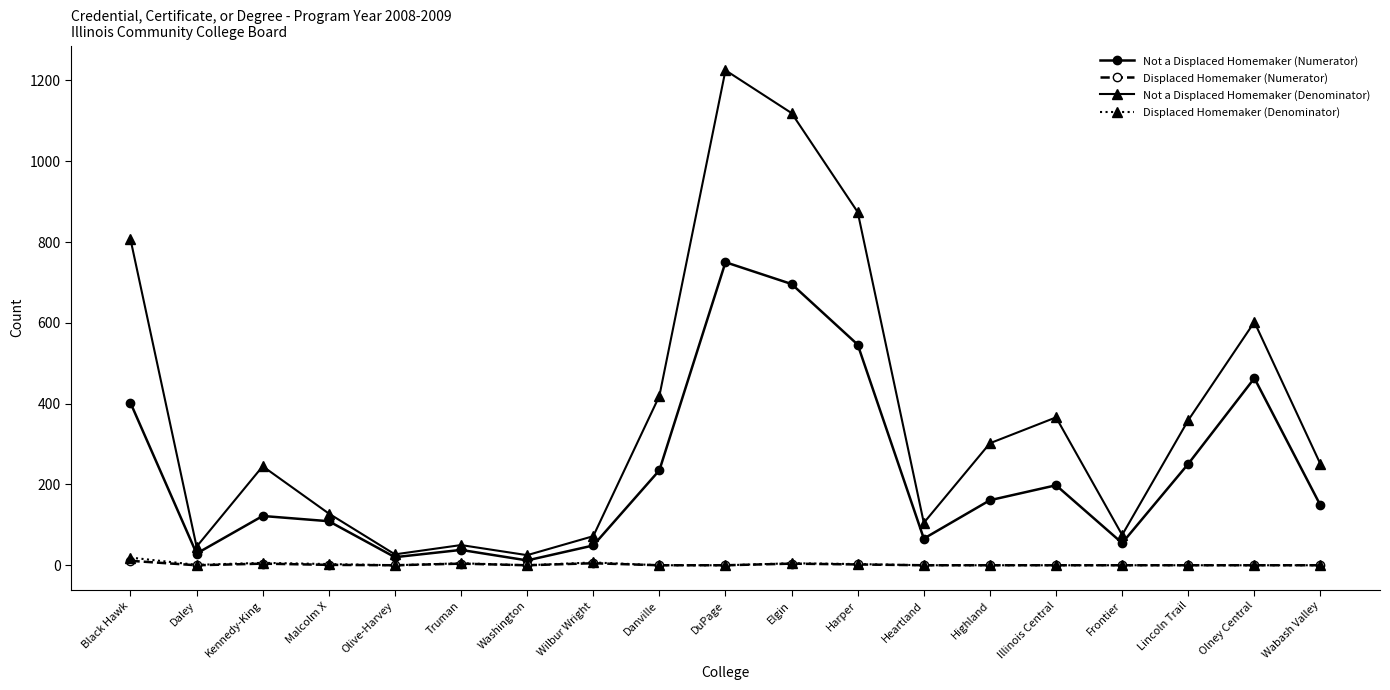

How many distinct data groups are displayed?

4